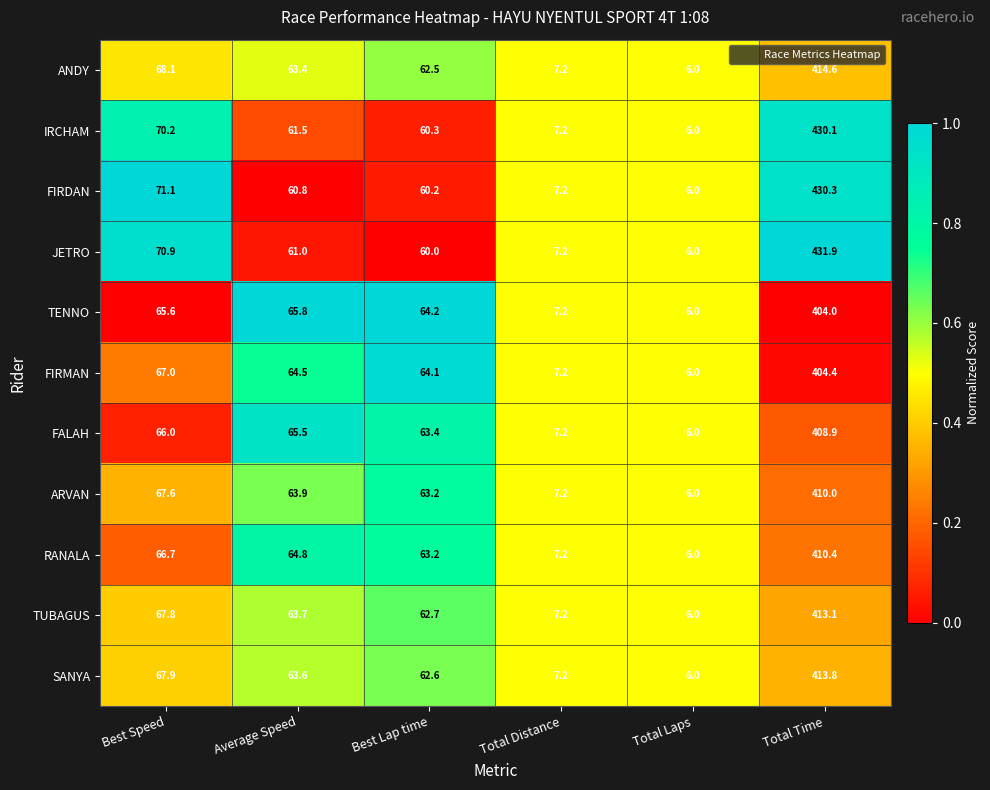

At which category is the sum across all series the highest?

Total Time